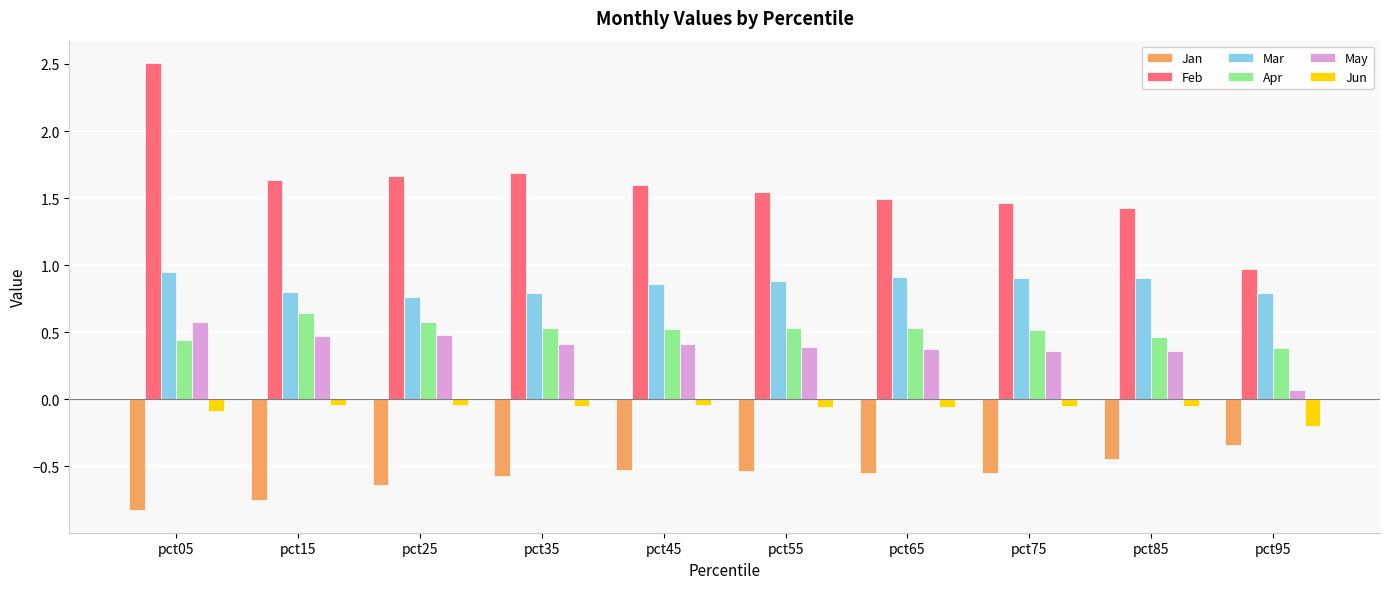

Read the Jan value at pct35.

-0.6